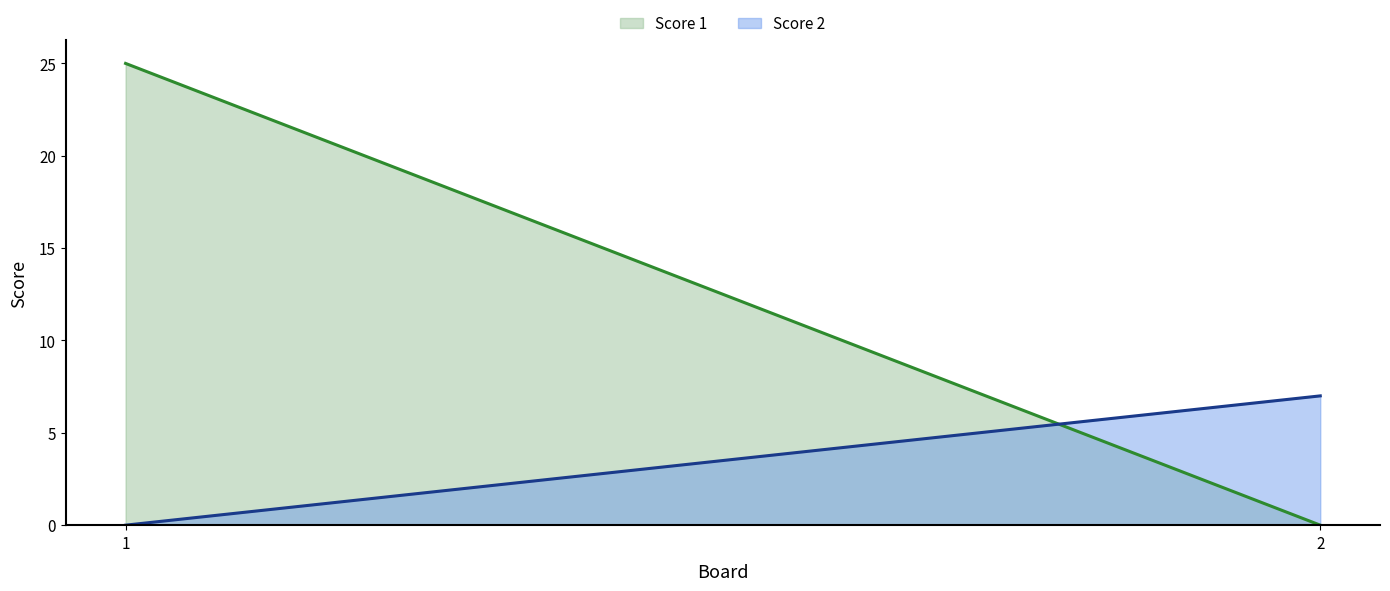

How many values in Score 1 are above zero?

1